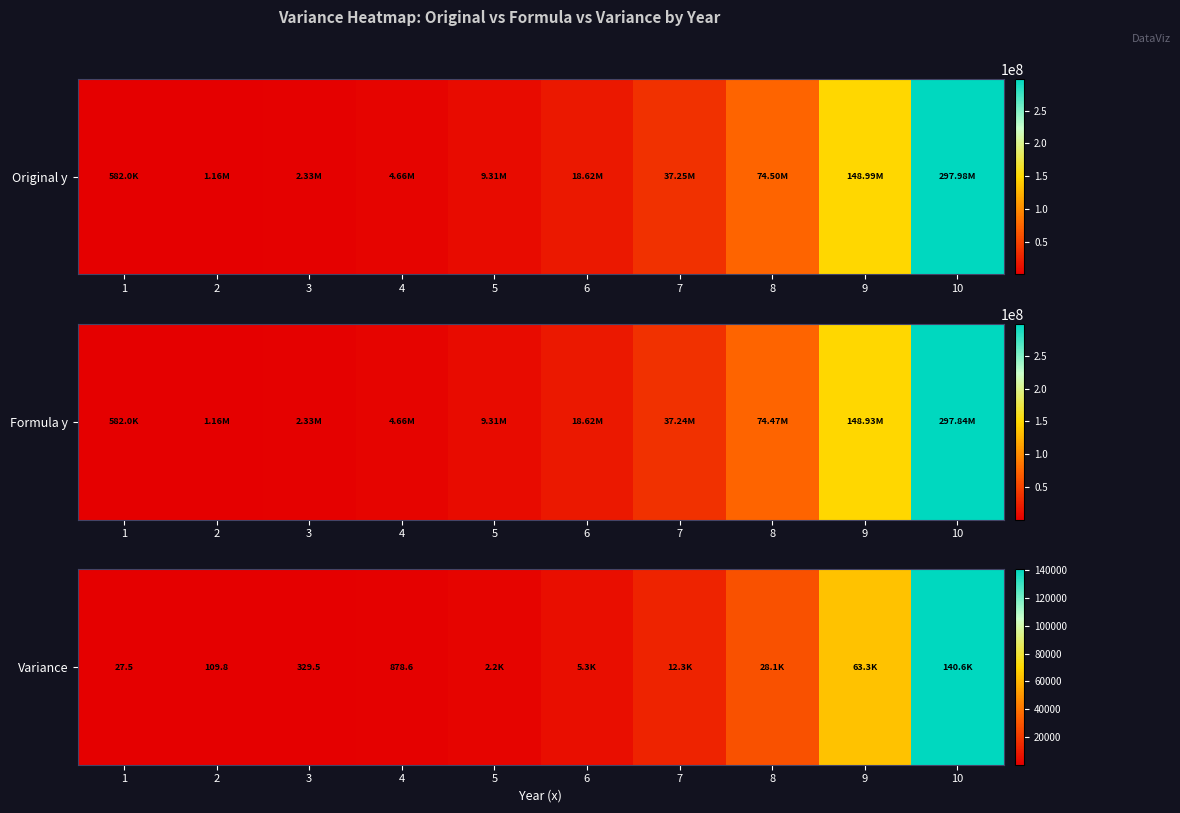

Reading right to left, what are all the values shown in this chart?

10=140557.4	9=63252.3	8=28112.8	7=12299.6	6=5271.4	5=2196.5	4=878.6	3=329.5	2=109.8	1=27.5